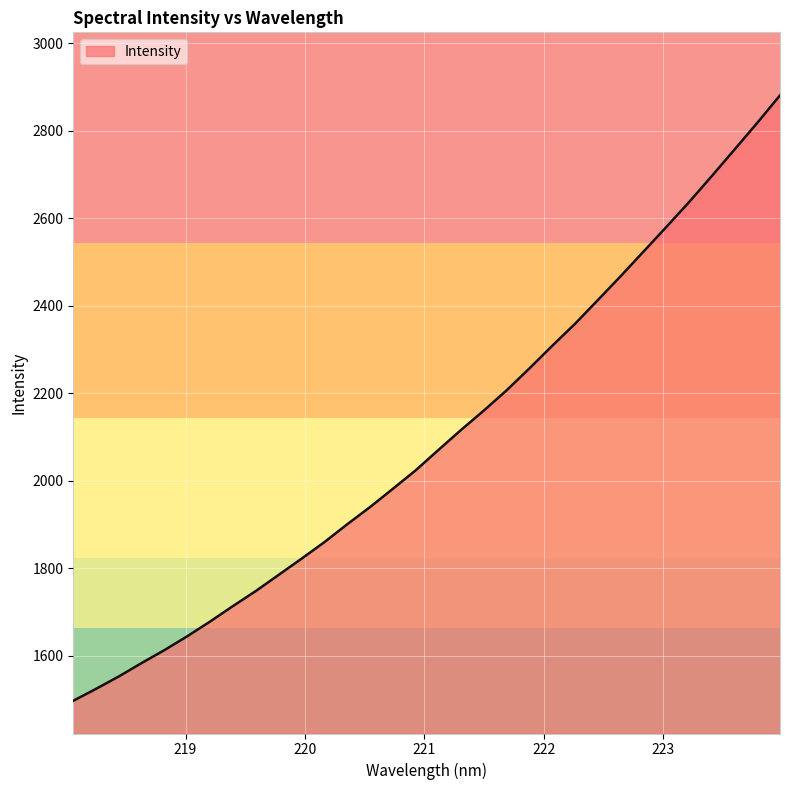

What is the smallest value displayed?

1496.8